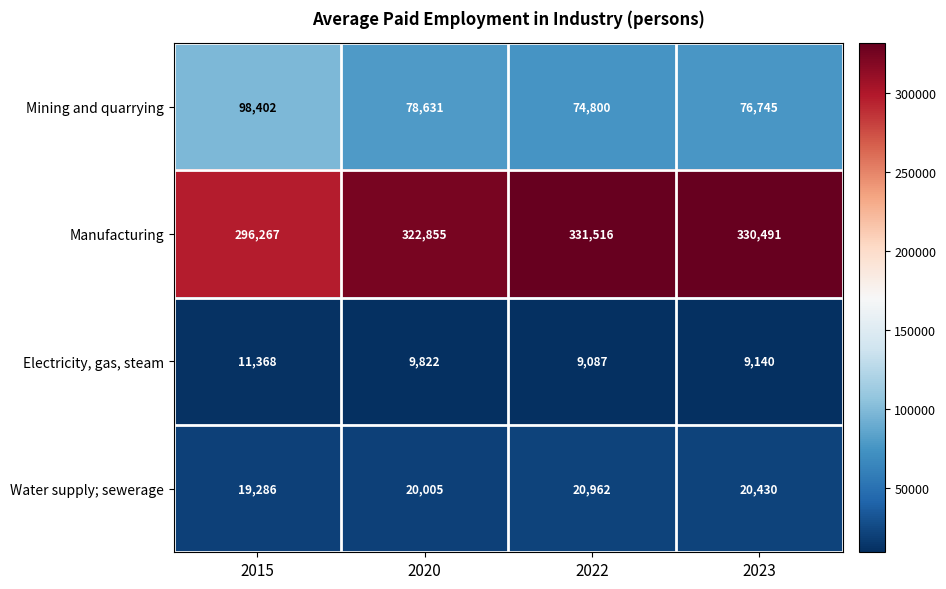

Where is Manufacturing nearest to the value 313891?

2020